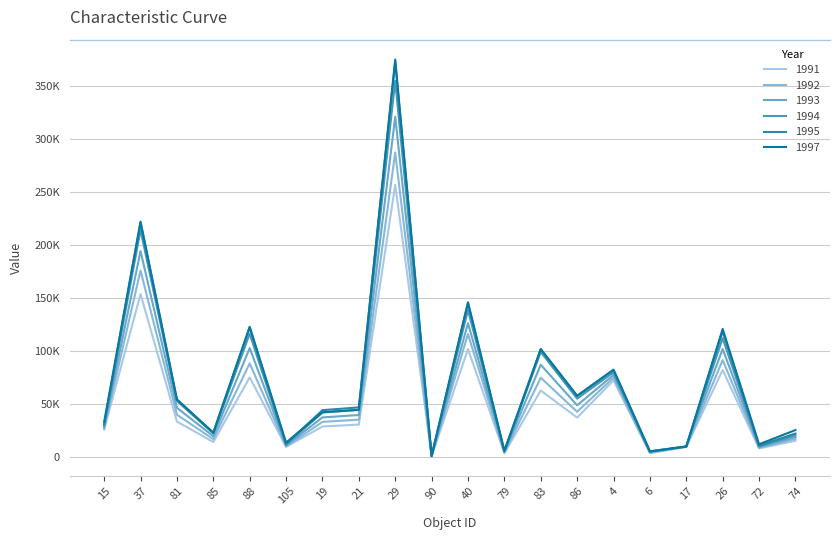

Which series has the largest range (max minus min)?

1997